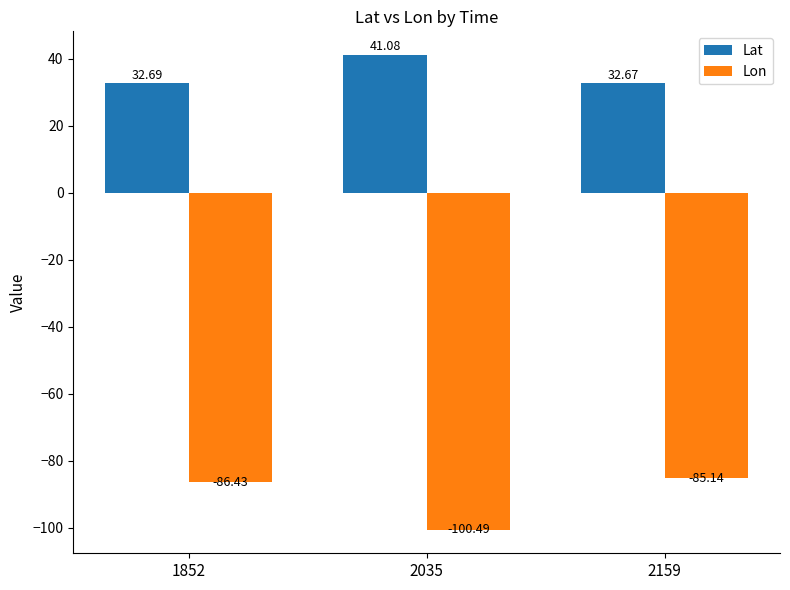

What is the sum of the Lat values at 2035 and 1852?

73.8